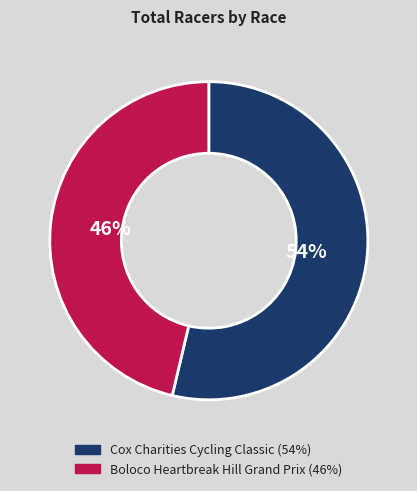

Which slice represents more than half of the pie?

Cox Charities Cycling Classic